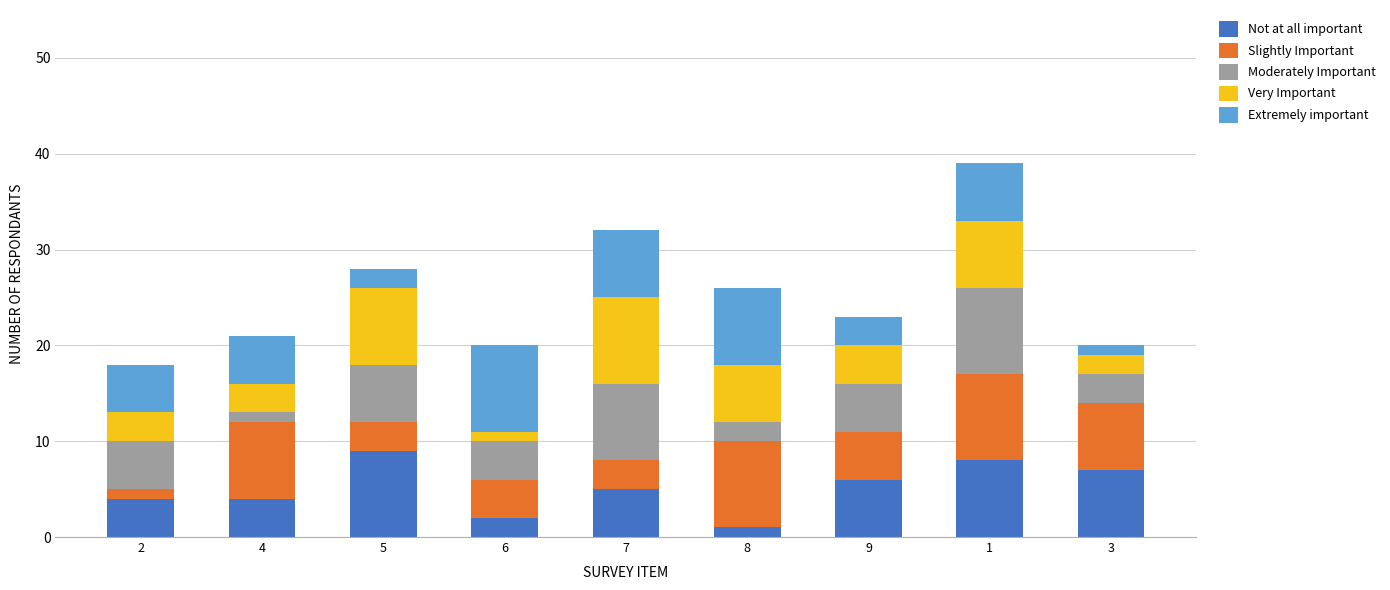

What is the average value of the Extremely important series?

5